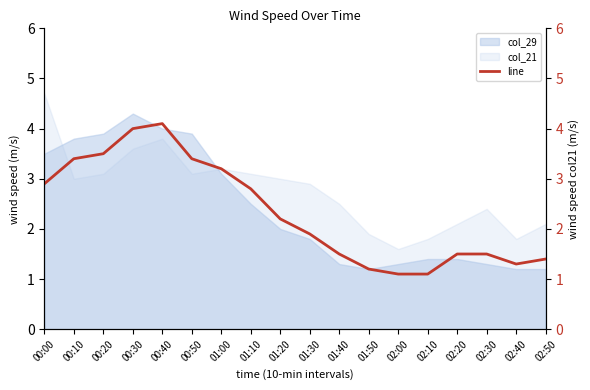

Reading right to left, list all the values displayed in this chart.

1.4	1.3	1.5	1.5	1.1	1.1	1.2	1.5	1.9	2.2	2.8	3.2	3.4	4.1	4.0	3.5	3.4	2.9